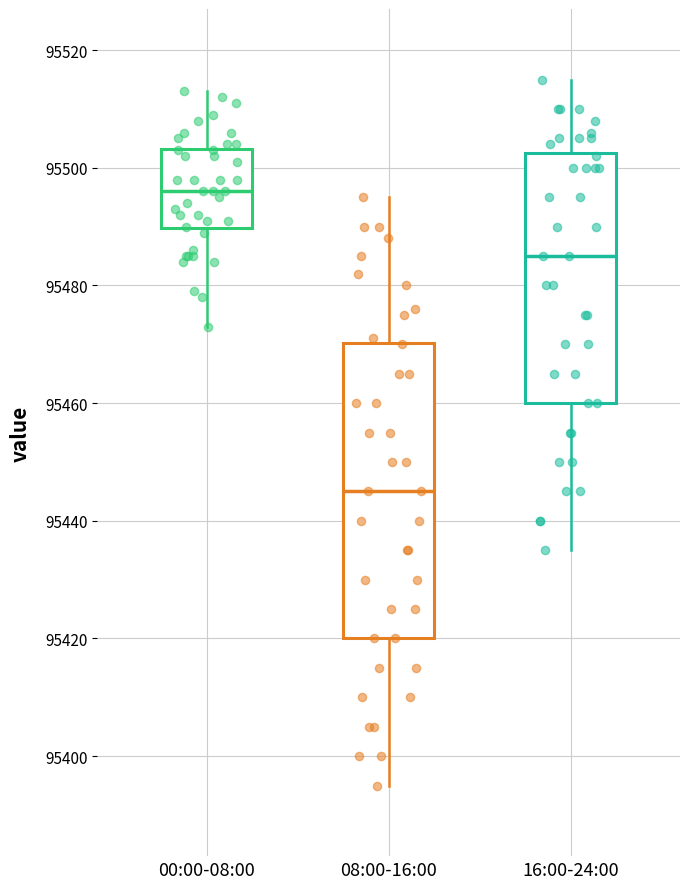

Which box's median line is the highest?

00:00-08:00